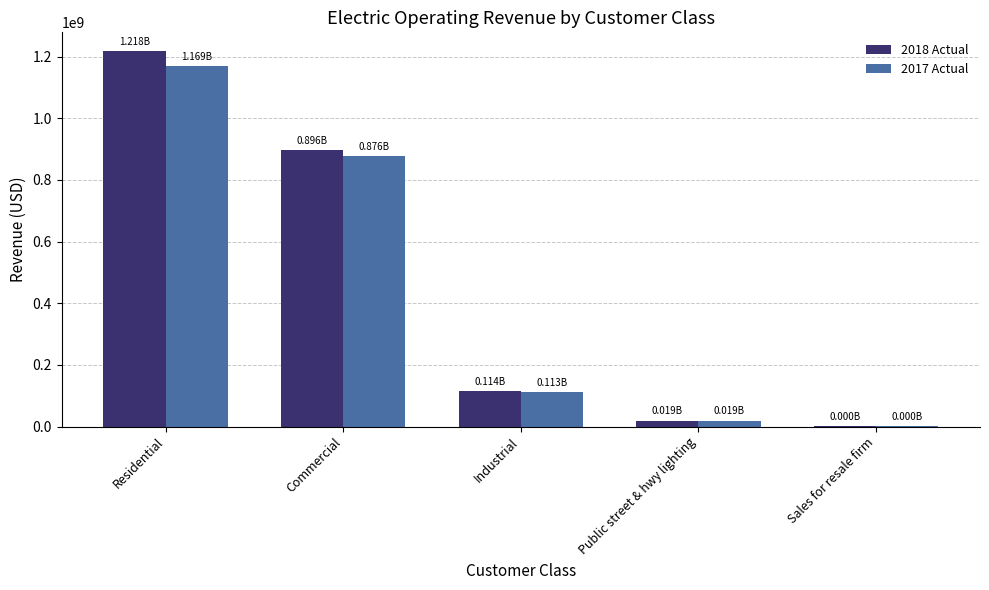

At which label does 2018 Actual reach its peak?

Residential